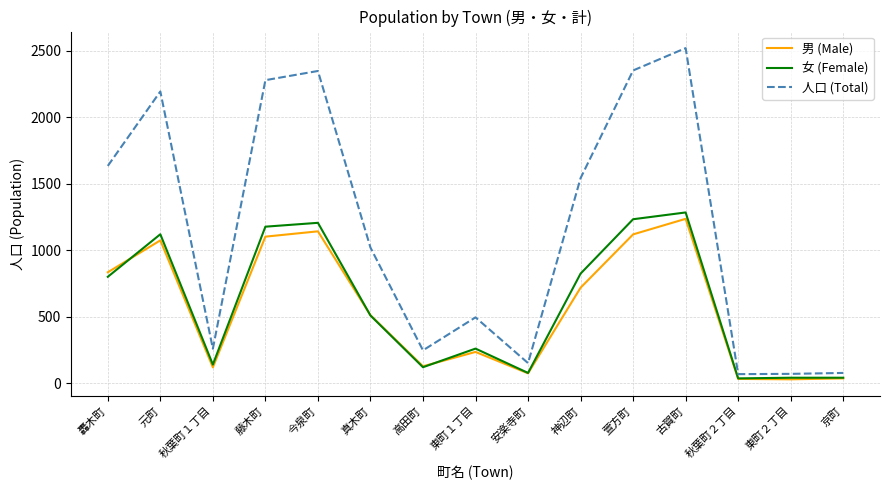

True or false: 人口 (Total) and 女 (Female) intersect in this chart.

False